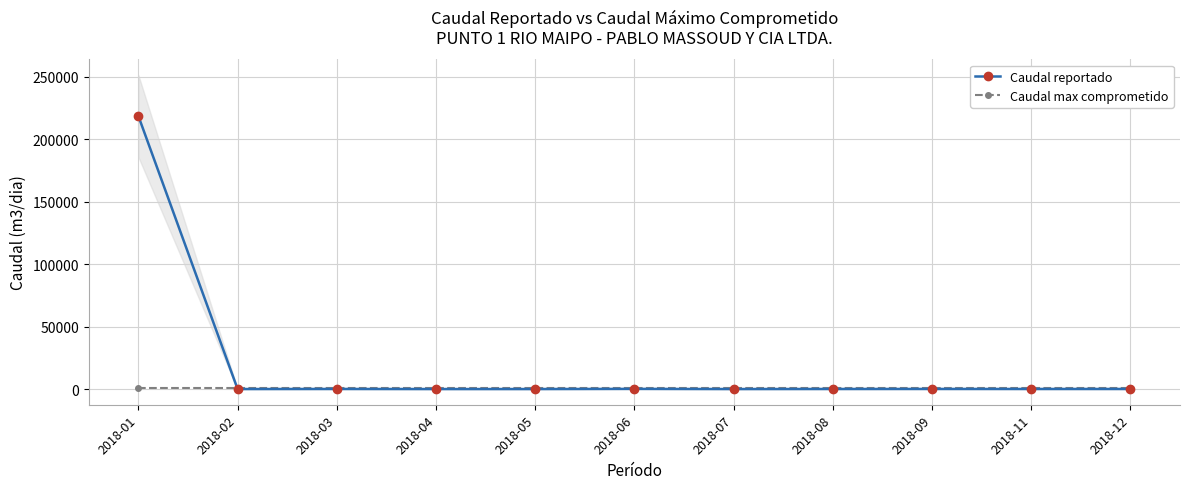

How many values in the Caudal reportado series exceed 52?

6